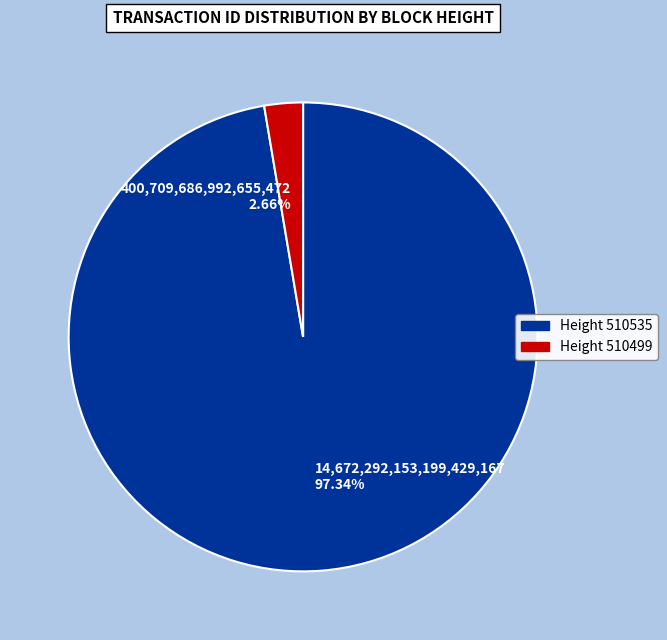

Combined, do Height 510499 and Height 510535 account for over 50%?

Yes